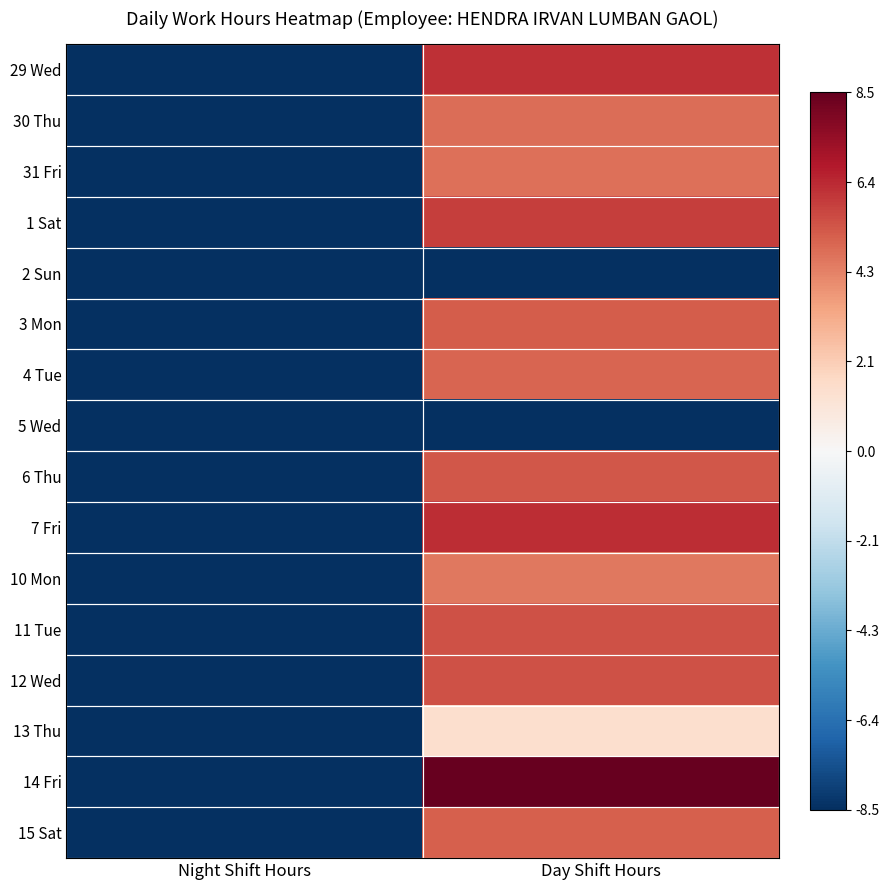

Which label corresponds to the smallest value in the chart?

Night Shift Hours